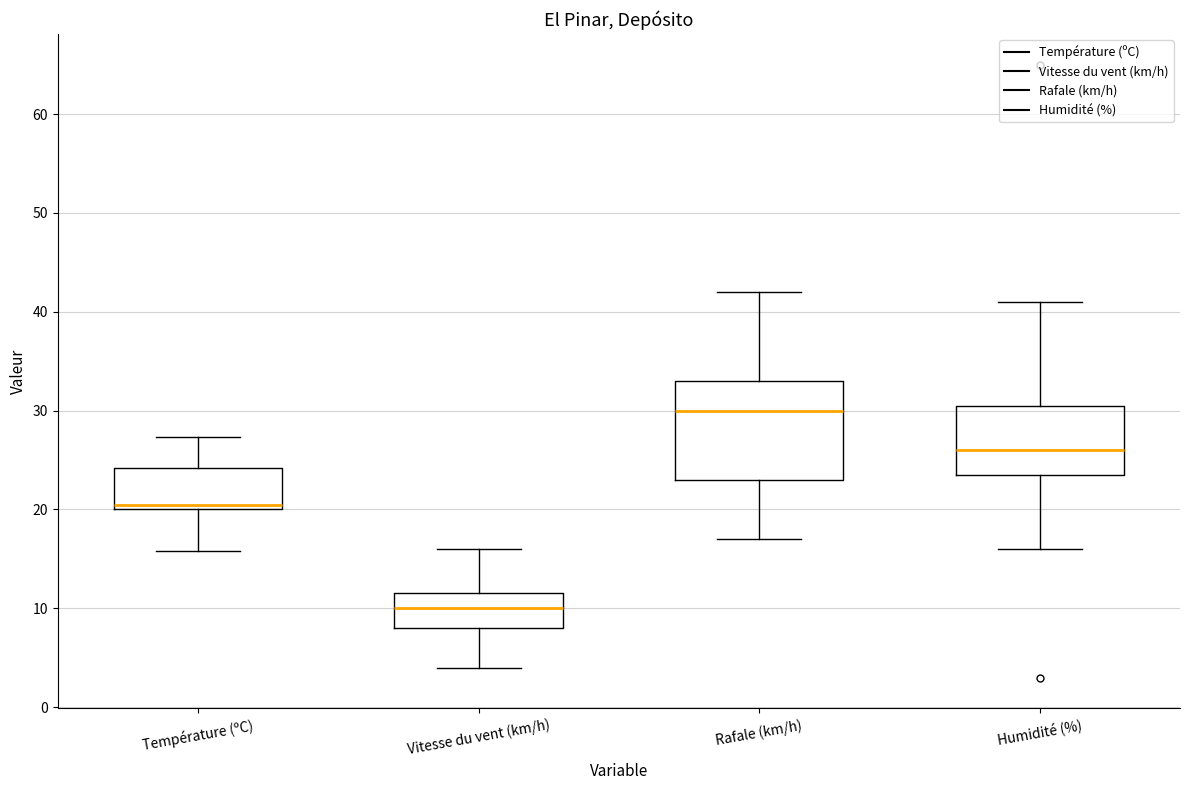

Where does the upper whisker of the box for Rafale (km/h) end on the y-axis? The values are not printed on the chart, so give them approximately, as read against the axis.

42